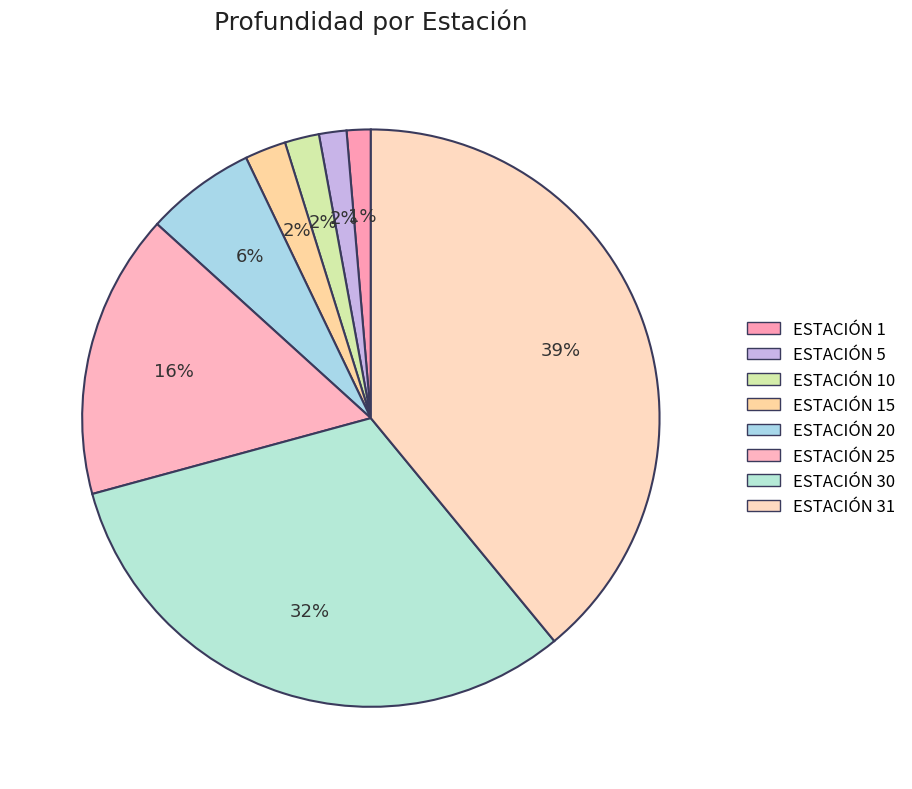

Does ESTACIÓN 20 account for over 50% of the chart?

No